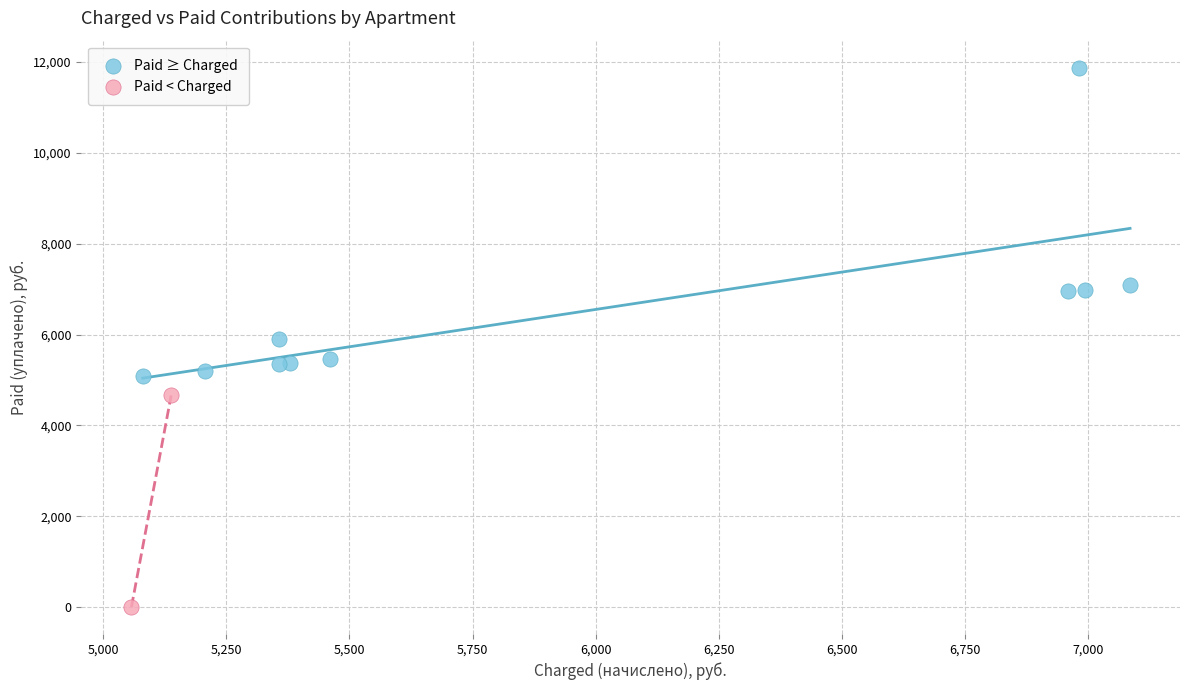

Which series has the largest Y range (max minus min)?

Paid ≥ Charged